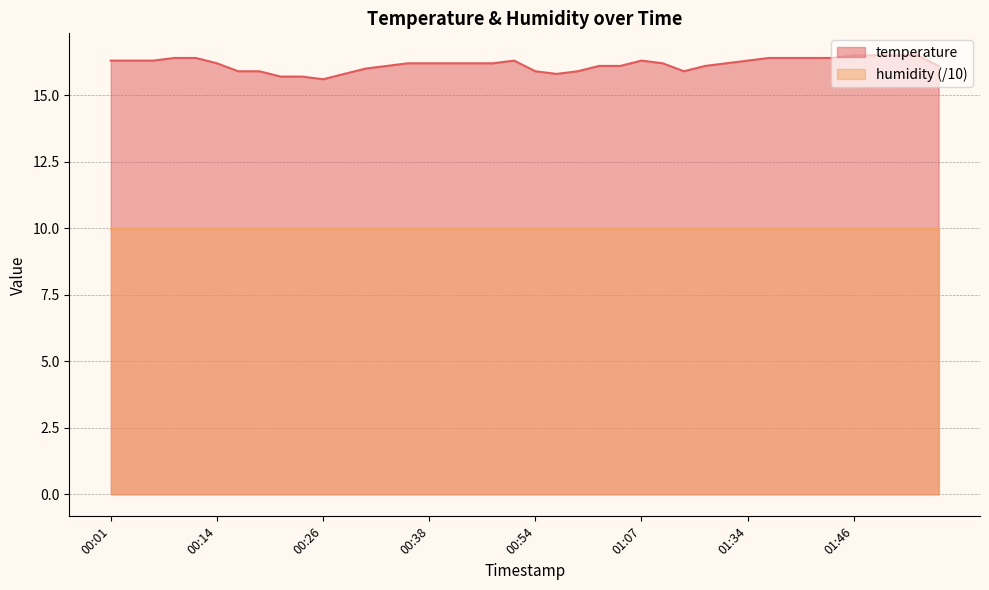

List the labels in order of value, smallest first.

00:26, 00:21, 00:23, 00:28, 00:56, 00:16, 00:18, 00:54, 00:59, 01:15, 00:31, 00:33, 01:01, 01:04, 01:27, 01:57, 00:14, 00:36, 00:38, 00:41, 00:44, 00:46, 01:09, 01:32, 00:01, 00:04, 00:06, 00:49, 01:07, 01:34, 00:09, 00:11, 01:37, 01:39, 01:42, 01:44, 01:46, 01:49, 01:51, 01:54